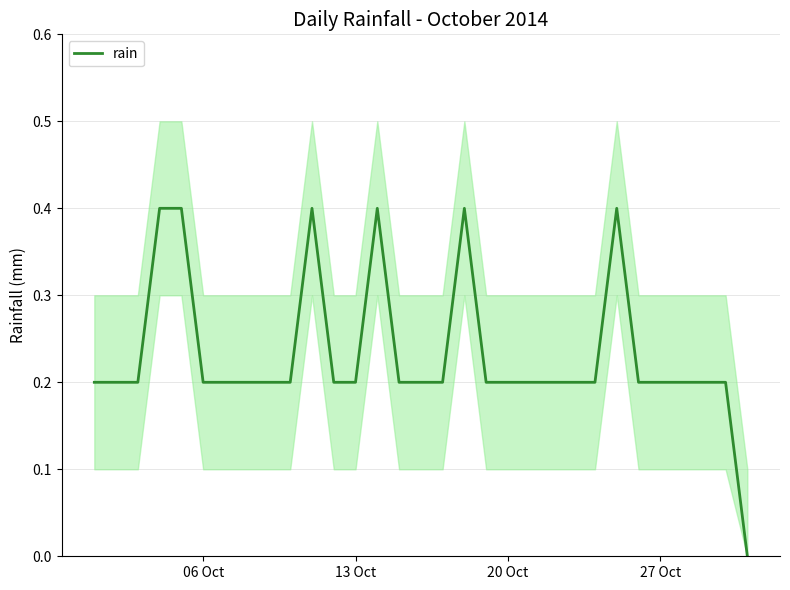

How many positive values are there?

30